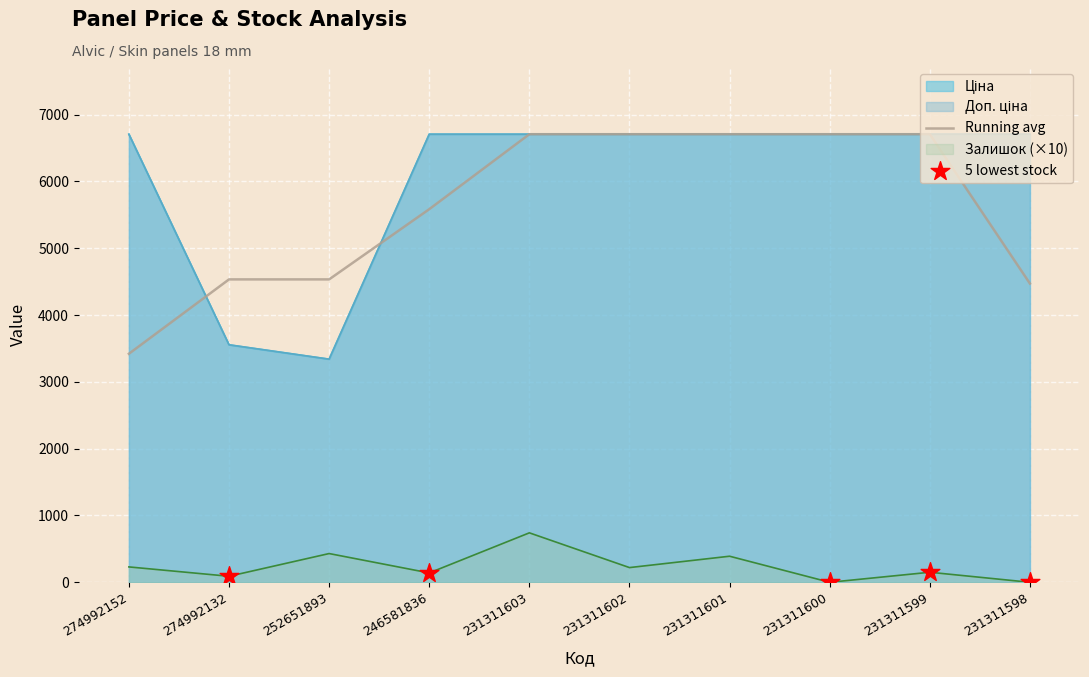

What is the maximum value for Залишок (×10)?

740.0